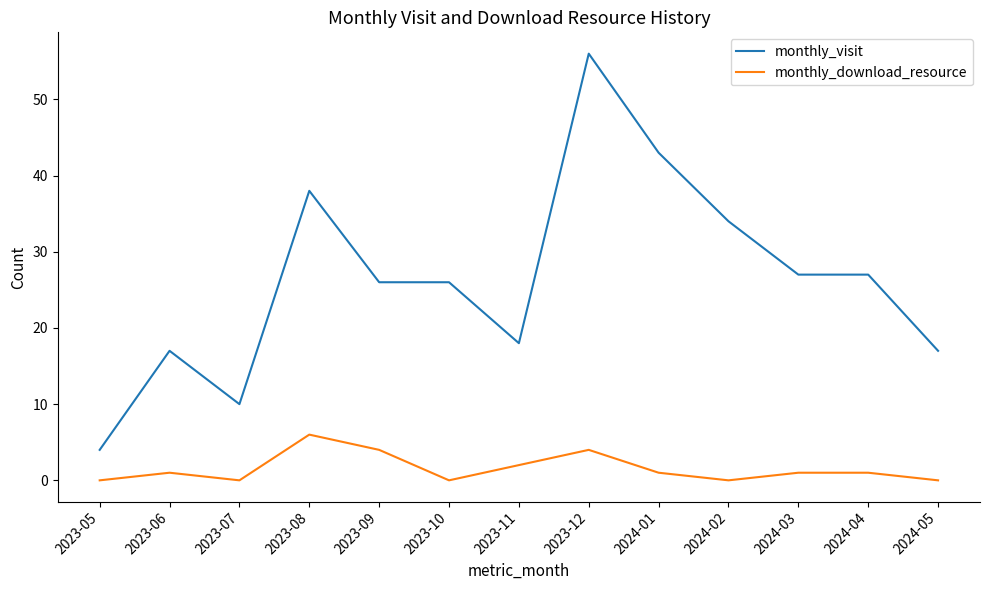

True or false: monthly_visit and monthly_download_resource cross at least once.

False